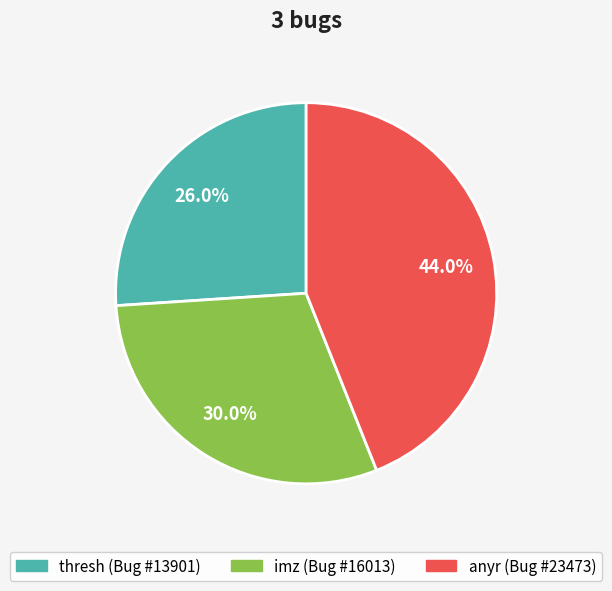

To the nearest percent, what is the combined percentage of imz and thresh?

56%